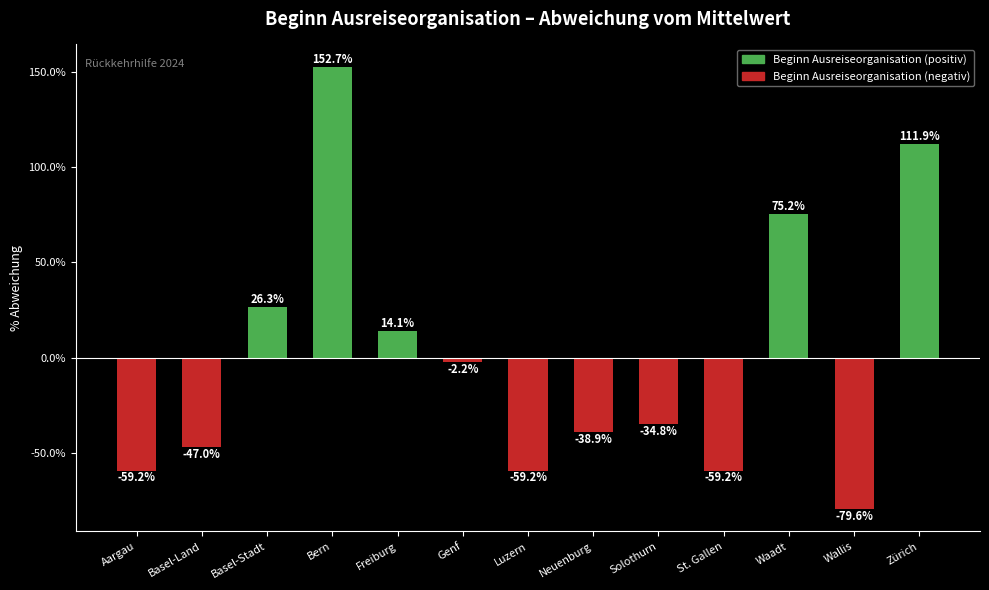

Reading right to left, what are all the values shown in this chart?

111.9	-79.6	75.2	-59.2	-34.8	-38.9	-59.2	-2.2	14.1	152.7	26.3	-47.0	-59.2